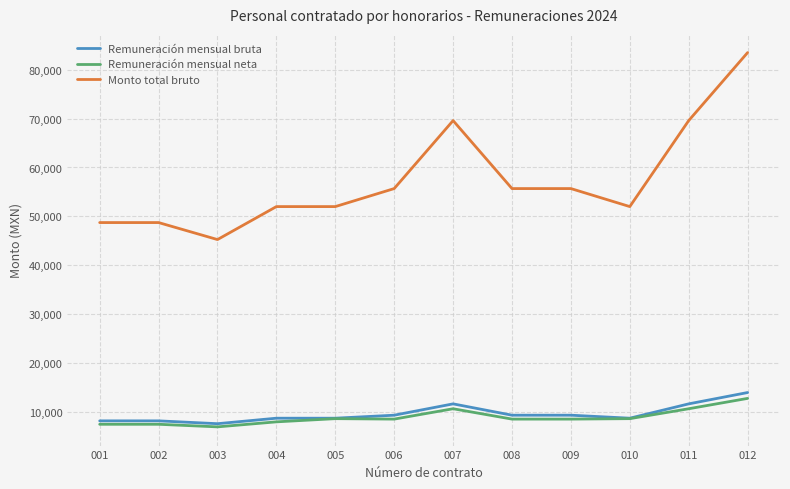

True or false: Monto total bruto and Remuneración mensual neta intersect in this chart.

False